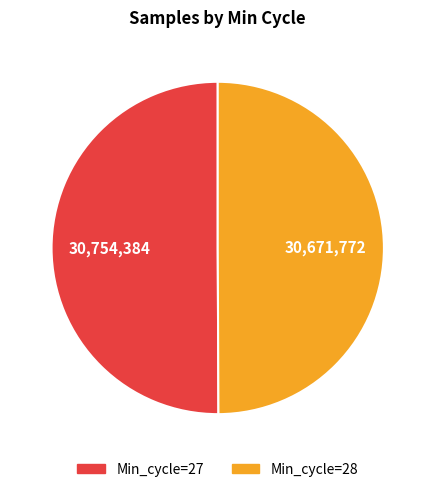

How many slices are in this pie chart?

2